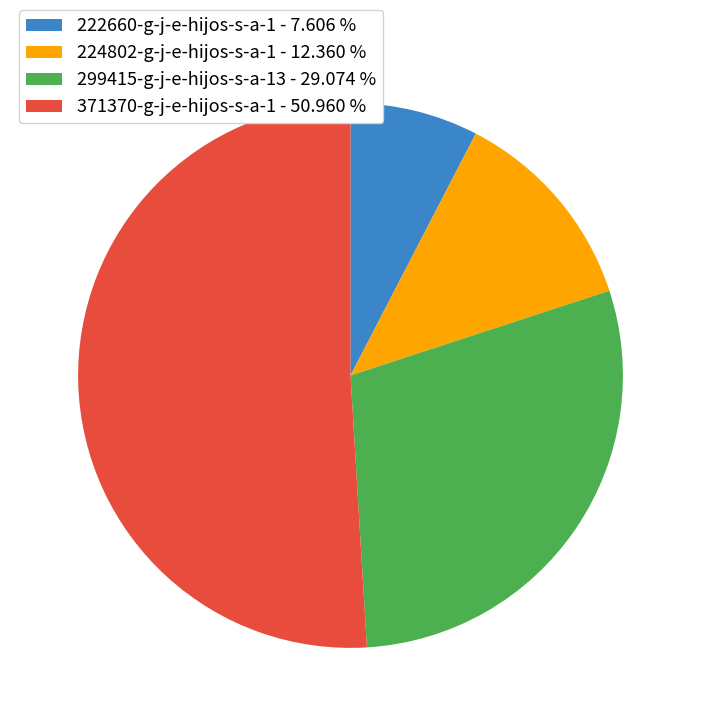

Combined, do 224802-g-j-e-hijos-s-a-1 and 371370-g-j-e-hijos-s-a-1 account for over 50%?

Yes